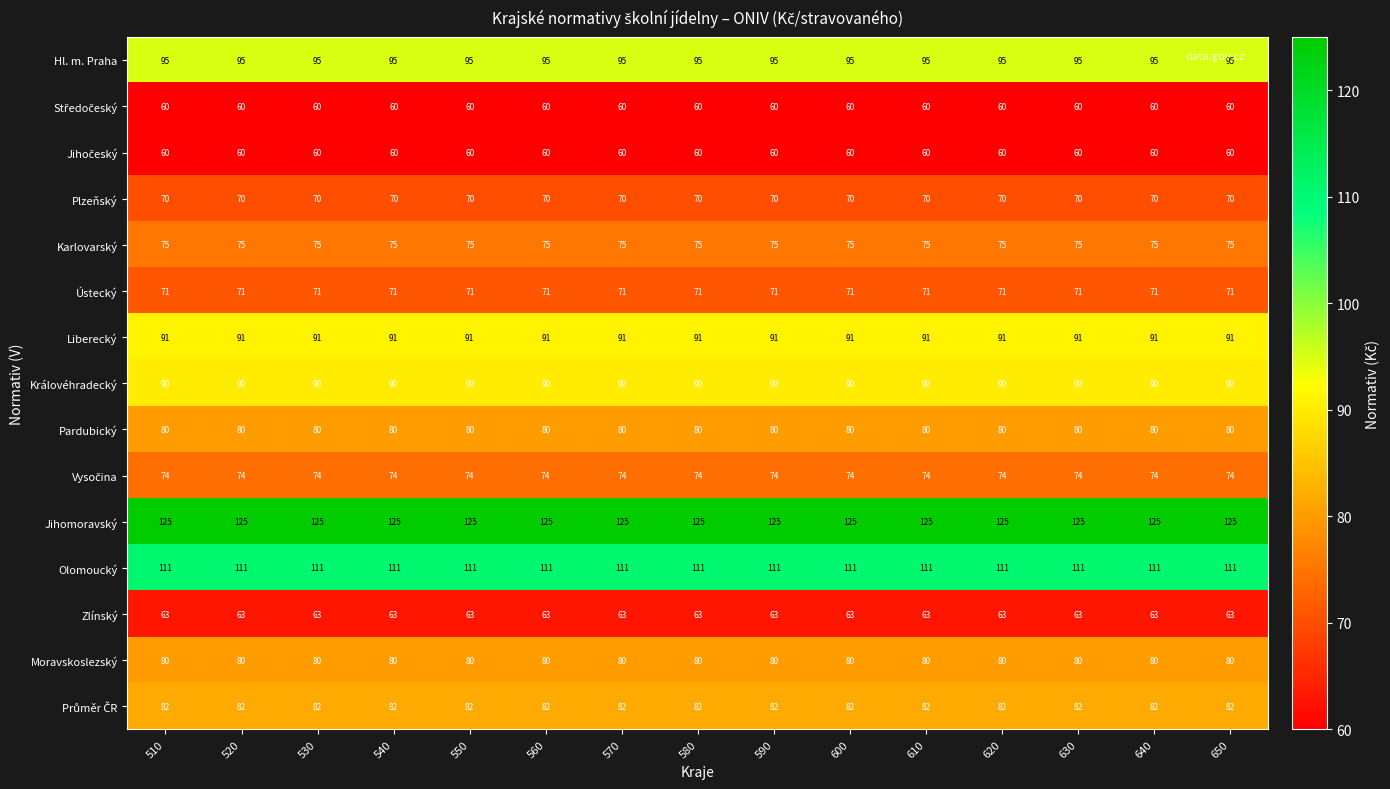

What is the lowest value of the Hl. m. Praha series?

95